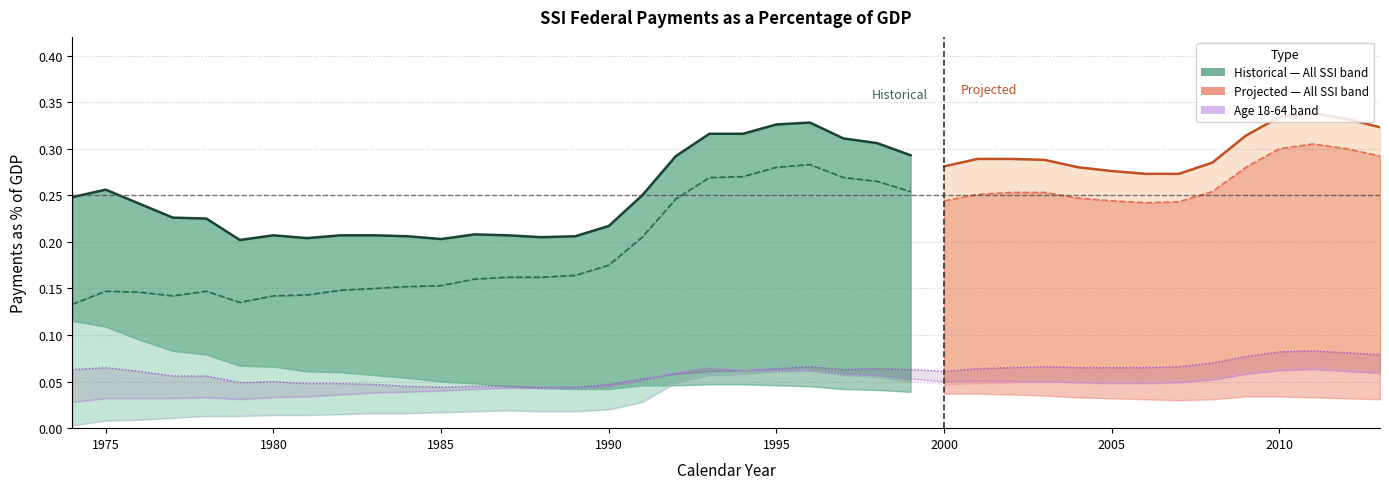

At which category does the chart reach its minimum across all series?

1974